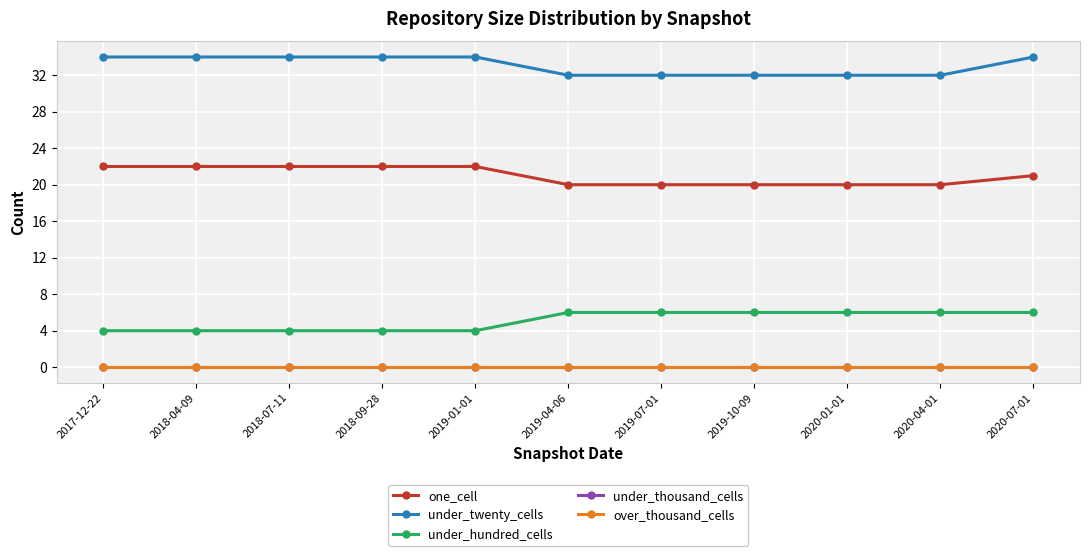

At which label does over_thousand_cells reach its minimum?

2017-12-22